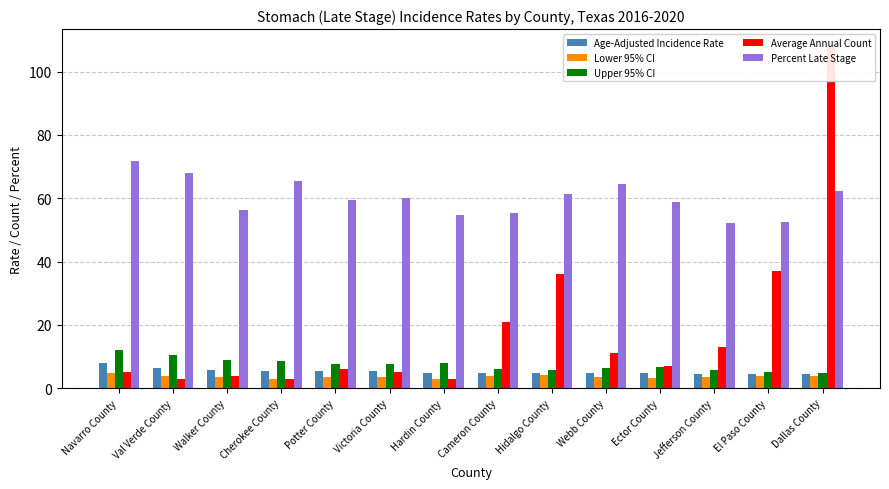

At how many categories does at least one series exceed 44?

14